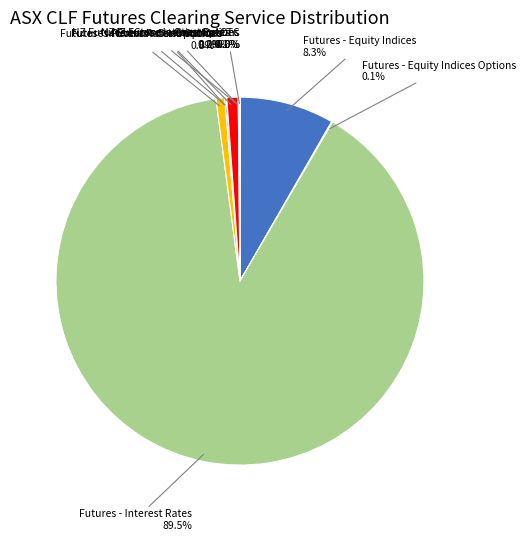

Is there a majority slice in this chart?

Yes